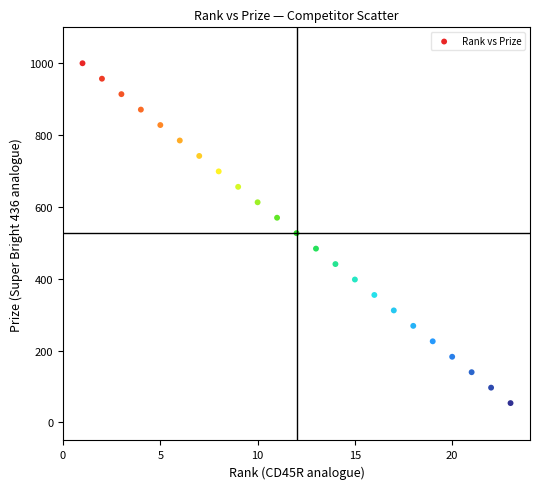

What is the range of X values (max minus min)?

22